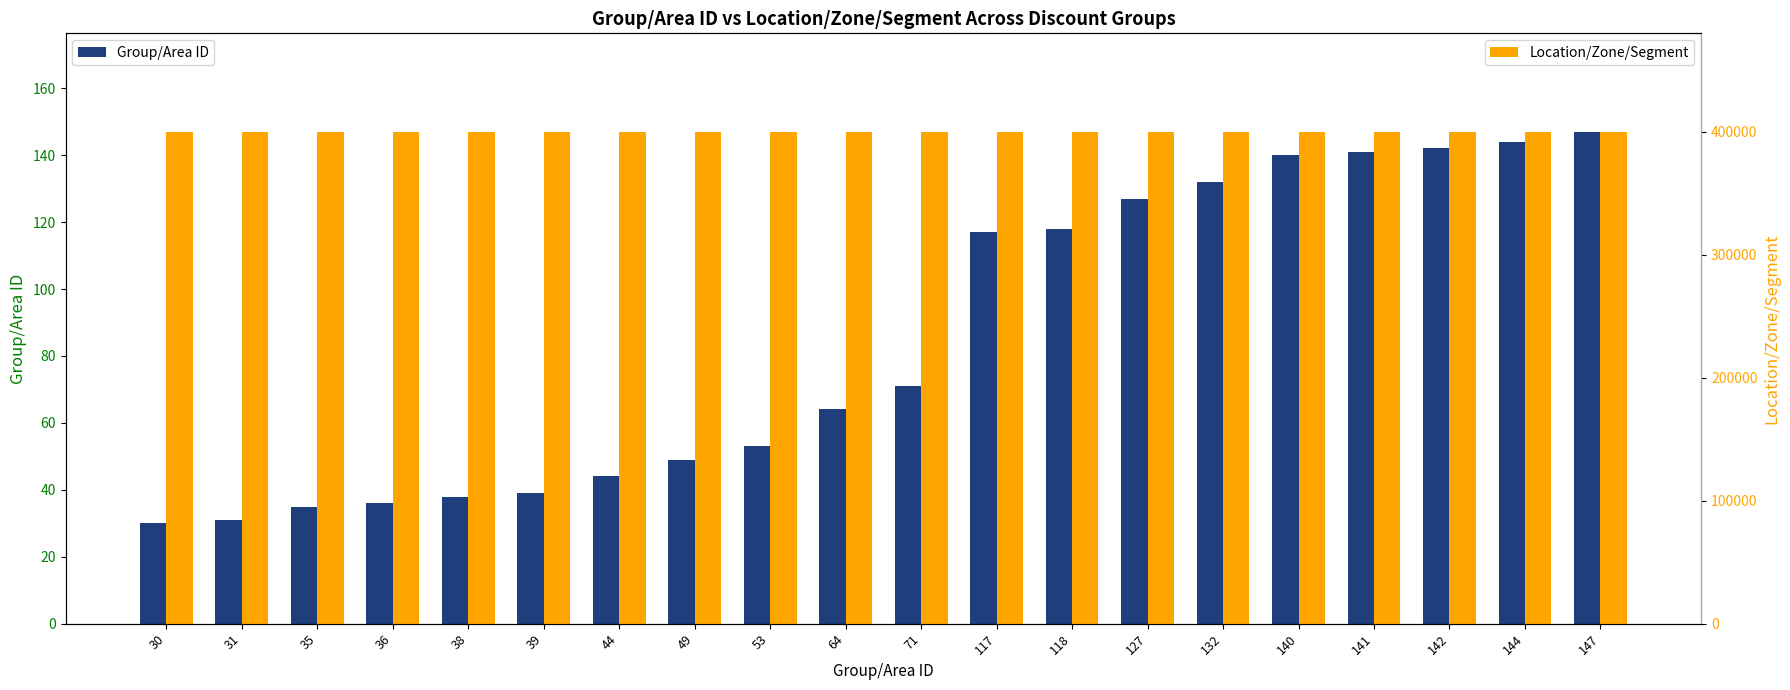

How many groups of bars are there?

20